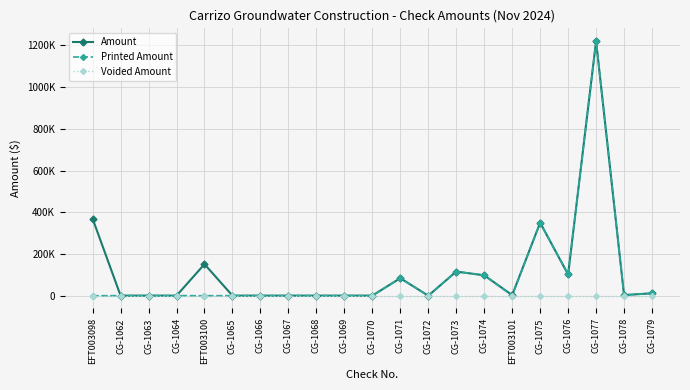

What are all the series names shown in the legend?

Amount, Printed Amount, Voided Amount